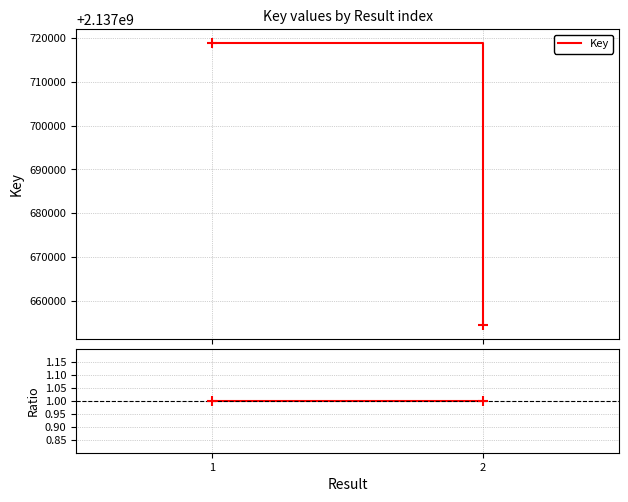

Between 1 and 2, which is larger?

1